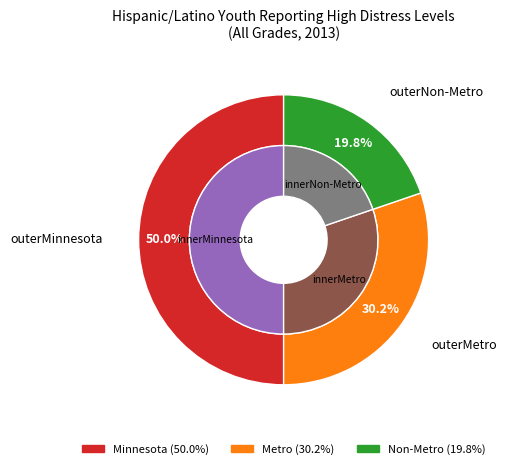

Approximately how many times larger is the value at Metro compared to Non-Metro?

1.5